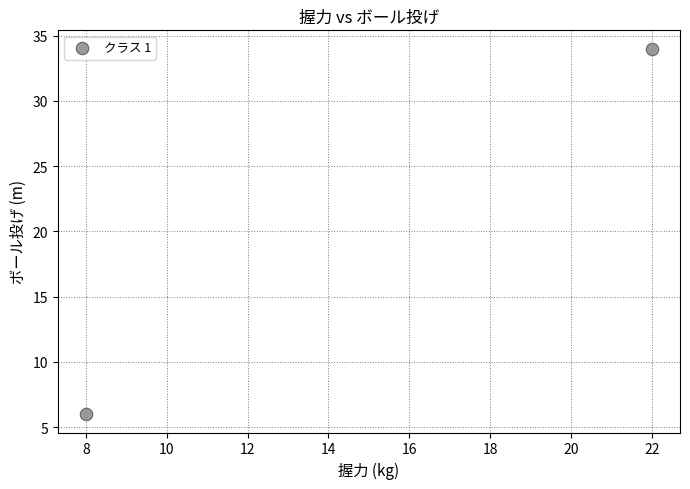

What is the range of Y values (max minus min)?

28